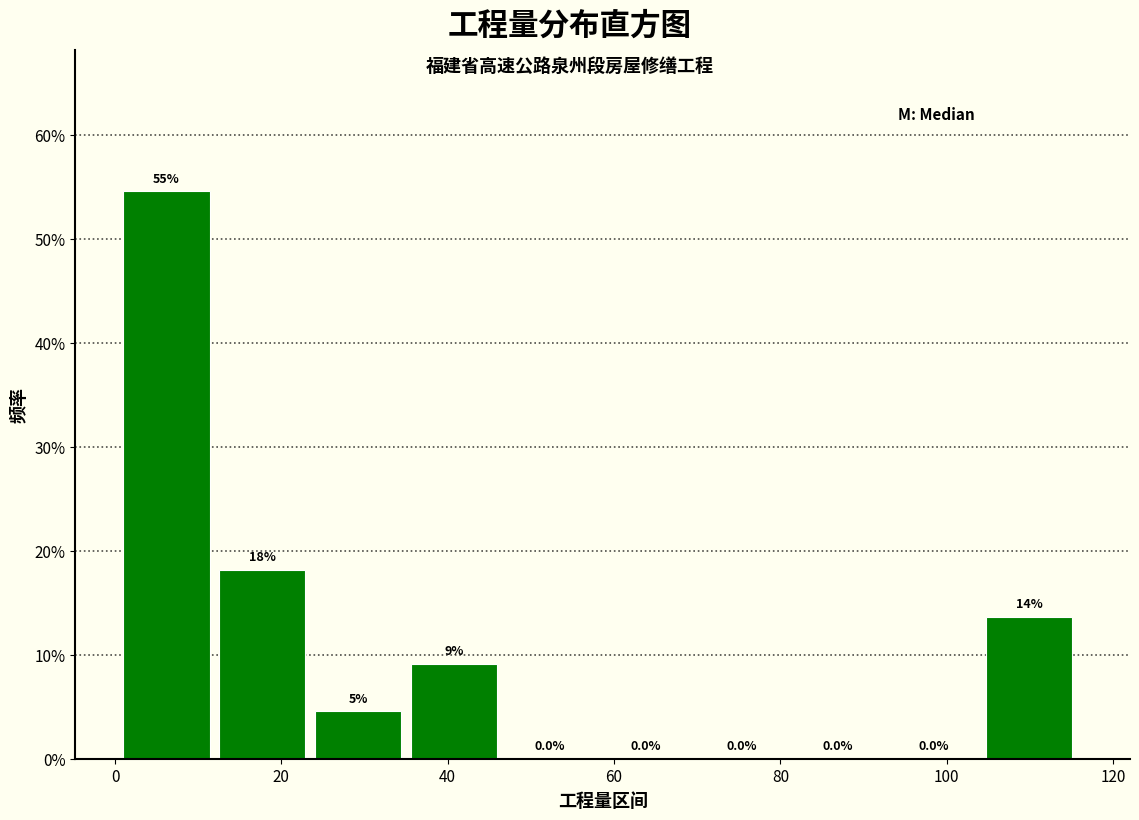

Over which range of the x-axis is the bar tallest?

2 to 12